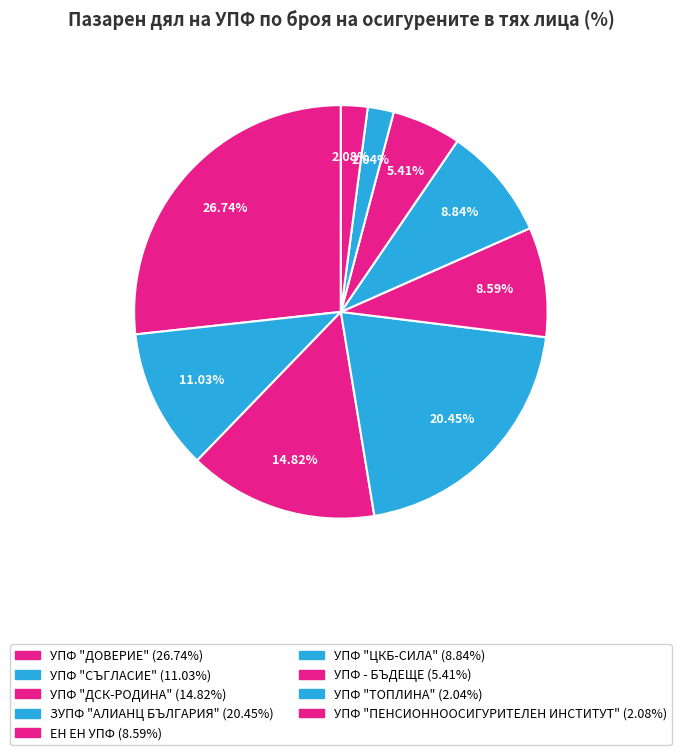

Approximately how many times larger is the value at УПФ "ДСК-РОДИНА" compared to УПФ "ЦКБ-СИЛА"?

1.7